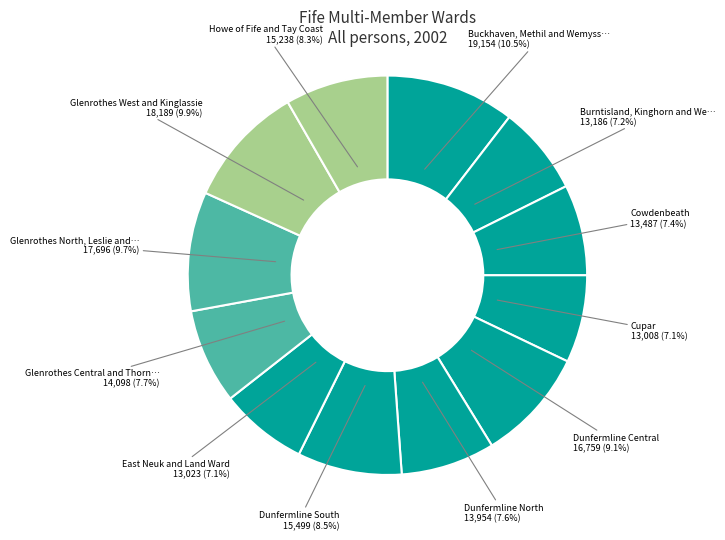

Is there any slice that represents more than half of the pie?

No